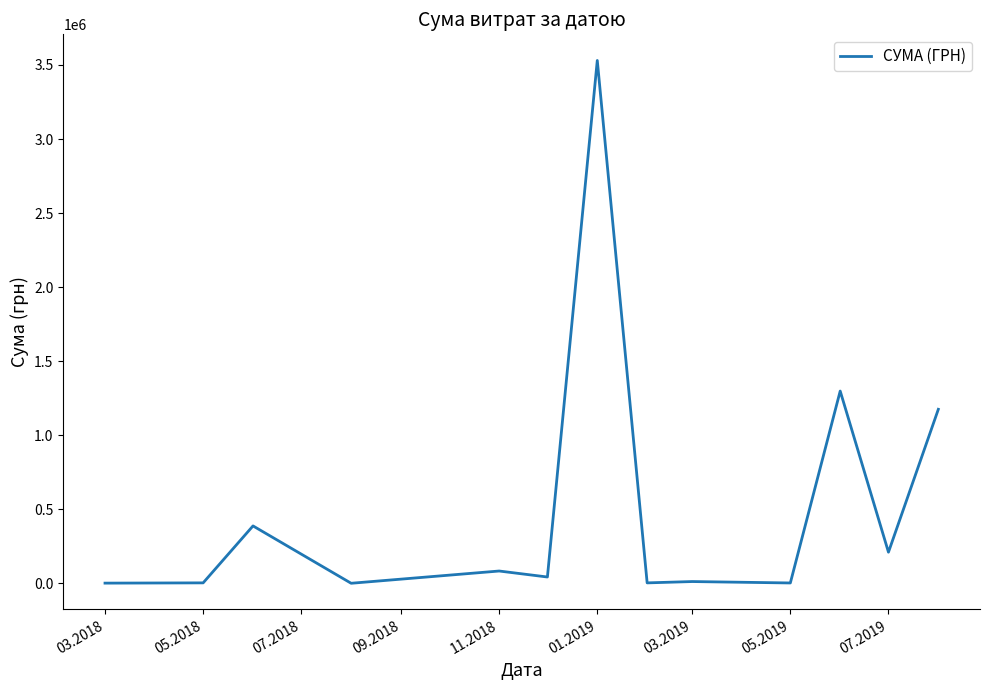

What is the greatest value displayed?

3530462.2